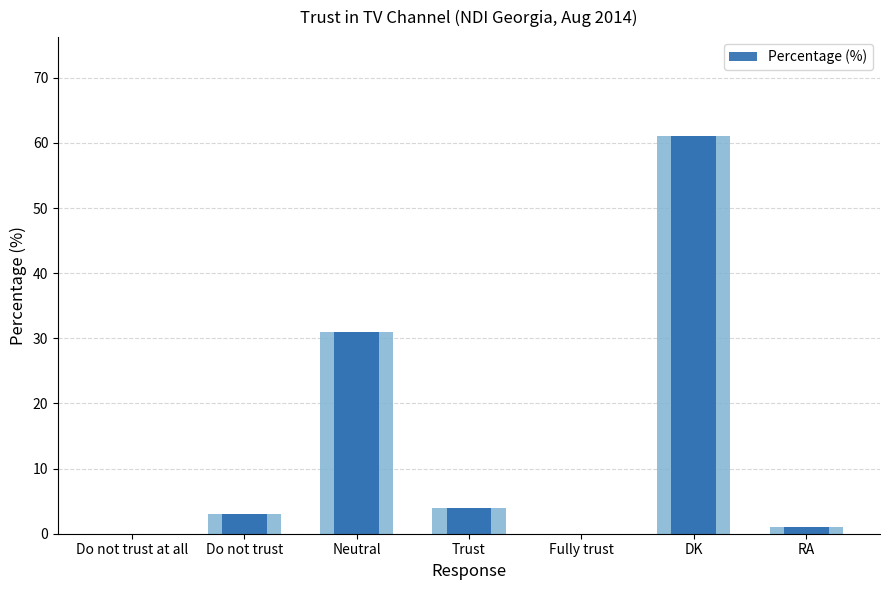

Reading left to right, list all the values displayed in this chart.

0	3	31	4	0	61	1